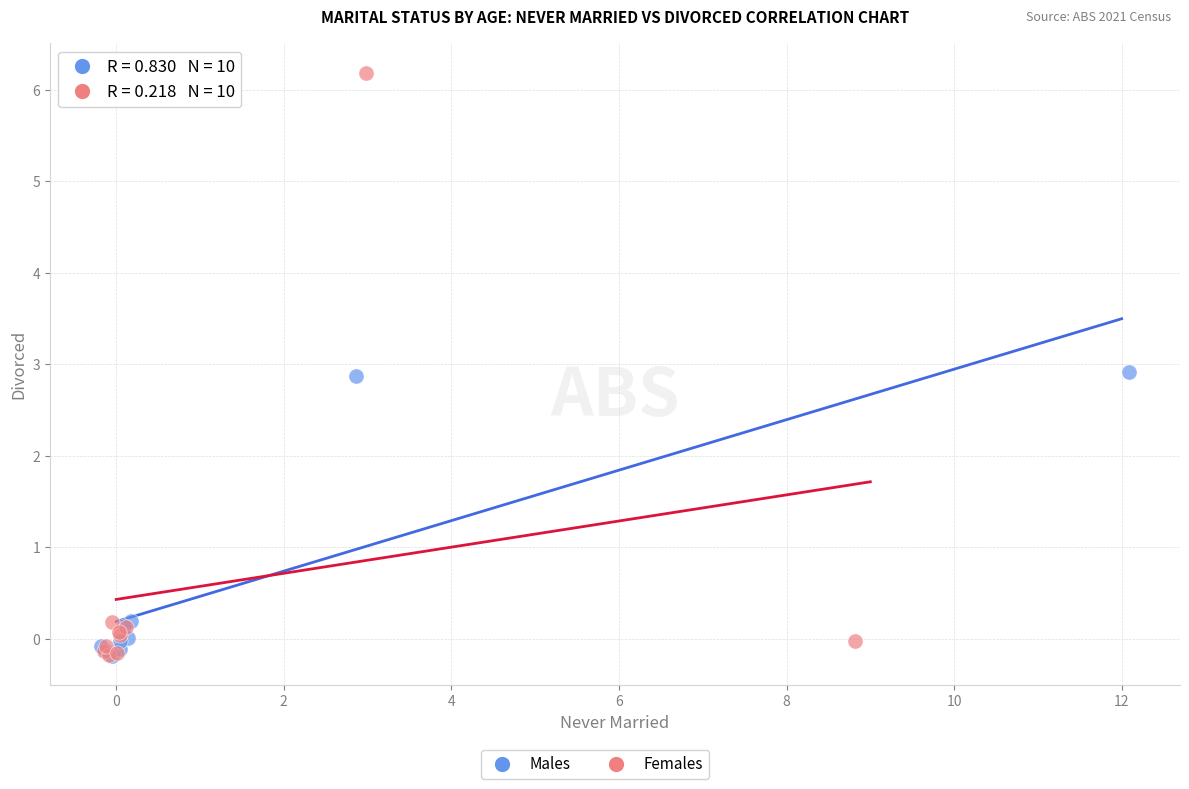

Which series reaches the maximum Y coordinate?

Females